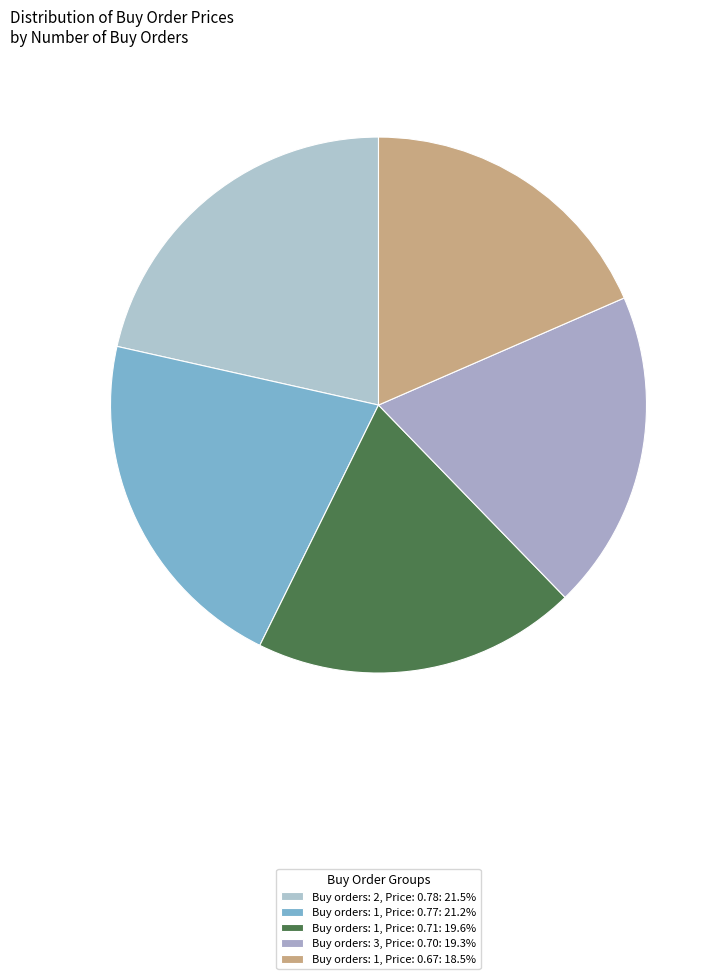

How many segments does this pie chart have?

5